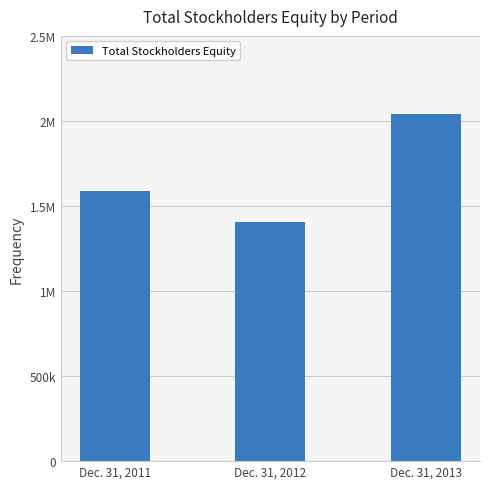

What is the difference between the maximum and second lowest values?

450198